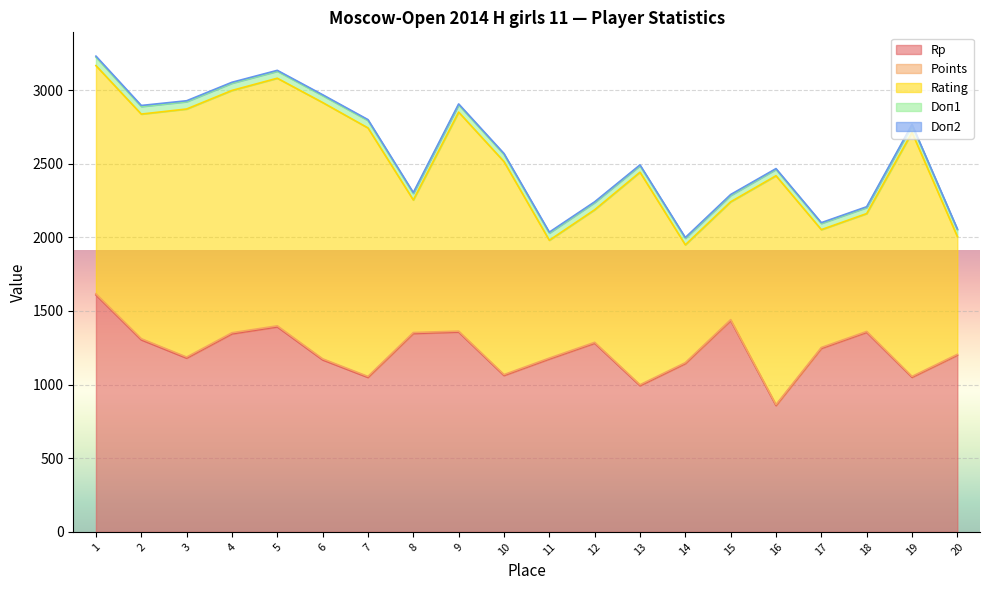

Reading left to right, extract all data points from this chart.

Rp: 1609.0	1304.0	1180.0	1345.0	1392.0	1168.0	1049.0	1347.0	1357.0	1062.0	1174.0	1281.0	993.0	1143.0	1435.0	858.0	1246.0	1355.0	1050.0	1200.0
Points: 7.5	7.5	7.0	7.0	7.0	7.0	6.5	6.5	6.0	6.0	6.0	6.0	6.0	6.0	6.0	6.0	6.0	6.0	5.5	5.5
Rating: 1549.0	1525.0	1684.0	1645.0	1681.0	1740.0	1687.0	900.0	1487.0	1446.0	800.0	900.0	1443.0	800.0	800.0	1554.0	800.0	800.0	1656.0	800.0
Doп1: 57.5	51.5	50.0	49.5	47.5	47.0	50.5	44.5	49.5	49.0	49.0	49.0	44.5	44.5	43.5	43.5	42.5	41.5	49.5	46.5
Doп2: 7.0	7.0	6.0	6.0	6.0	6.0	6.0	6.0	6.0	6.0	6.0	5.0	5.0	5.0	6.0	5.0	5.0	5.0	5.0	5.0